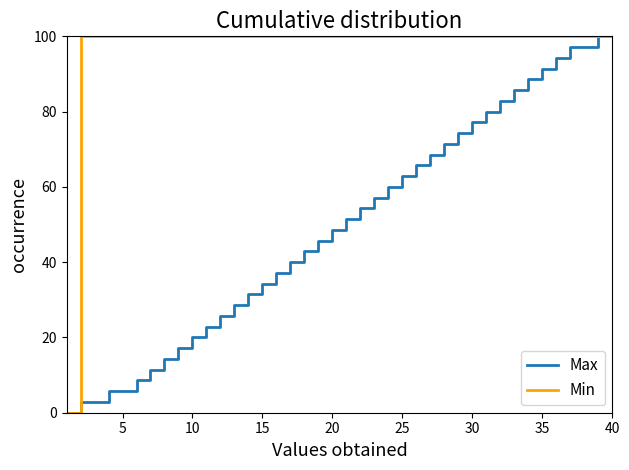

What is the maximum value for Min?

100.0